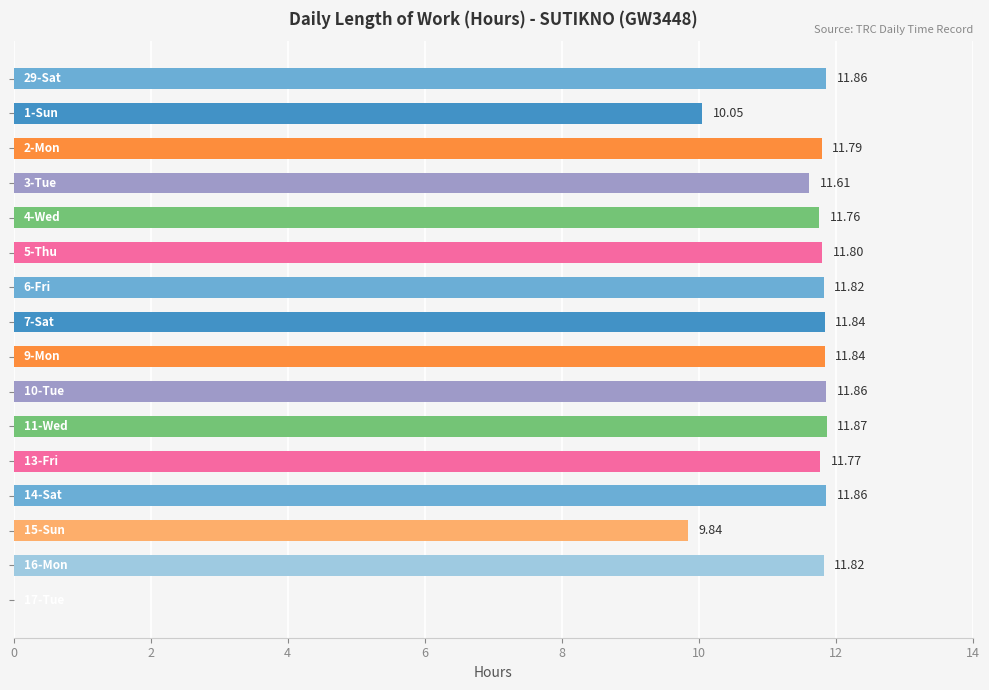

Count the number of values greater than 11.

13